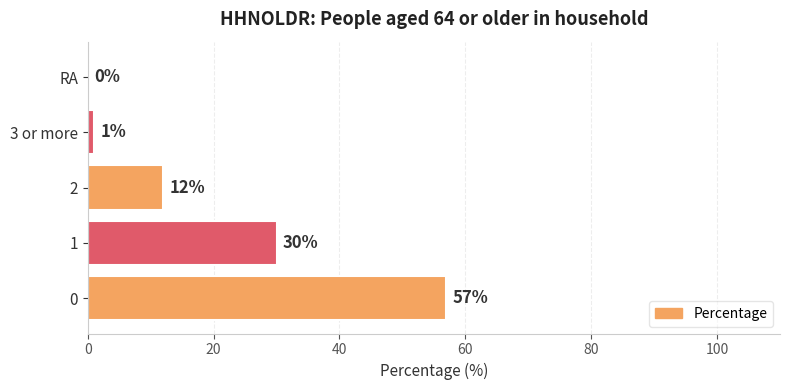

Reading bottom to top, transcribe all the data shown in this chart.

0=57	1=30	2=12	3 or more=1	RA=0